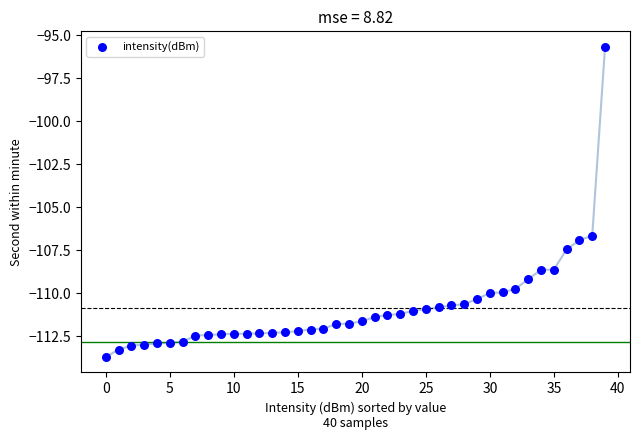

What is the range of Y values (max minus min)?

18.0